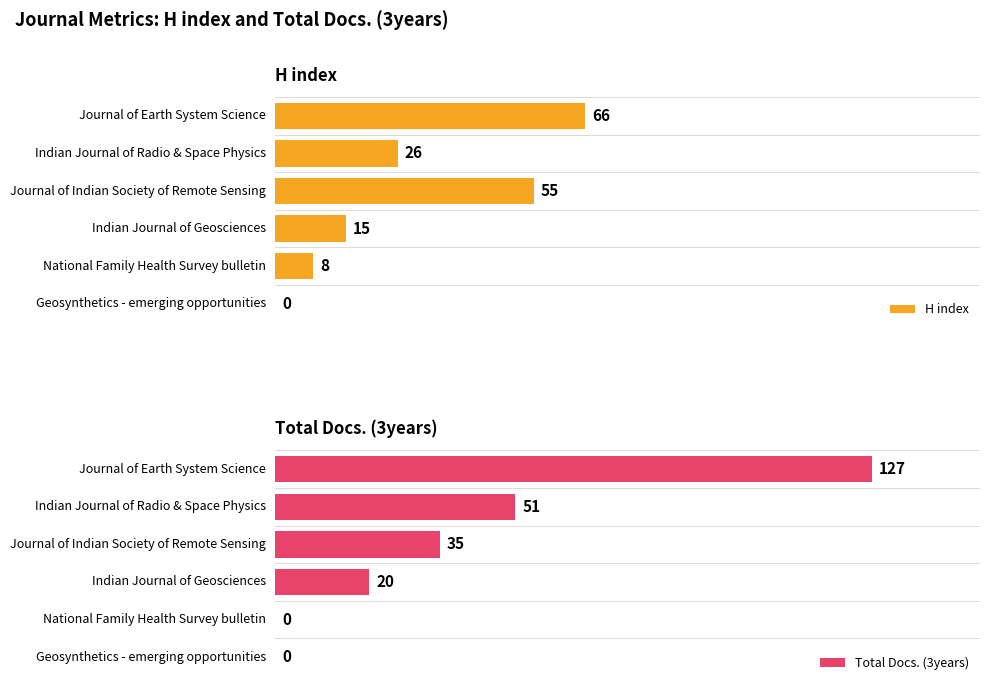

Reading left to right, transcribe all the data shown in this chart.

H index: 66	26	55	15	8	0
Total Docs. (3years): 127	51	35	20	0	0